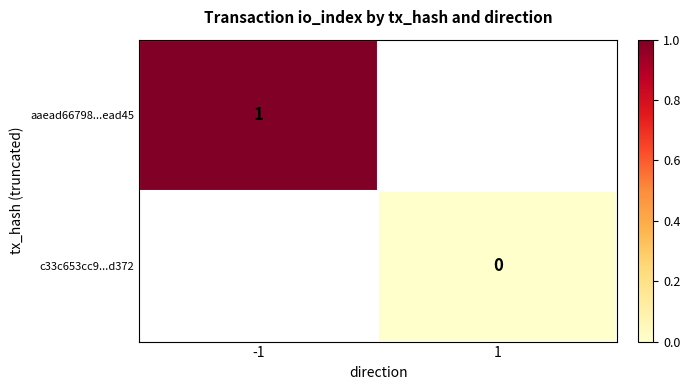

At 1, list the series in order from largest to smallest.

aaead66798...ead45, c33c653cc9...d372